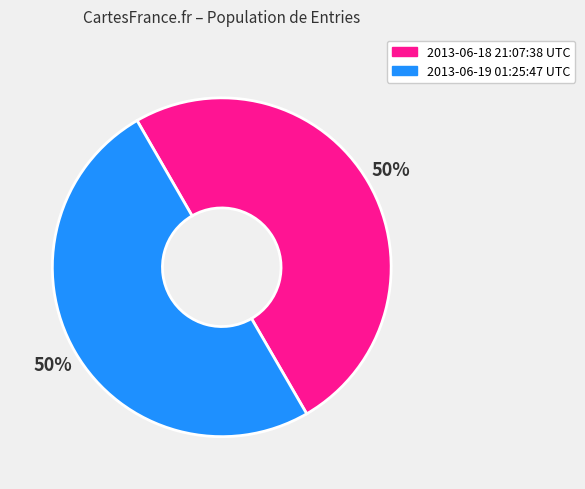

Approximately how many times larger is the value at 2013-06-18 21:07:38 UTC compared to 2013-06-19 01:25:47 UTC?

1.0